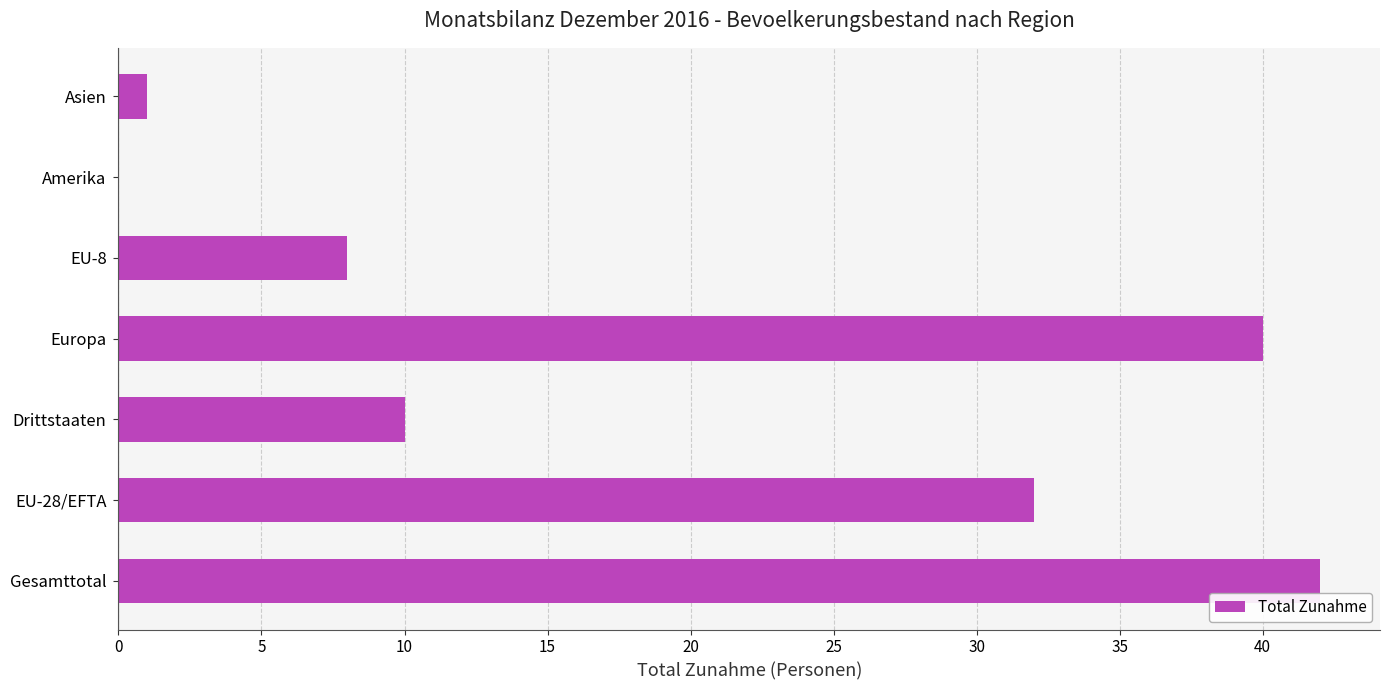

Which has a higher value, Drittstaaten or Europa?

Europa